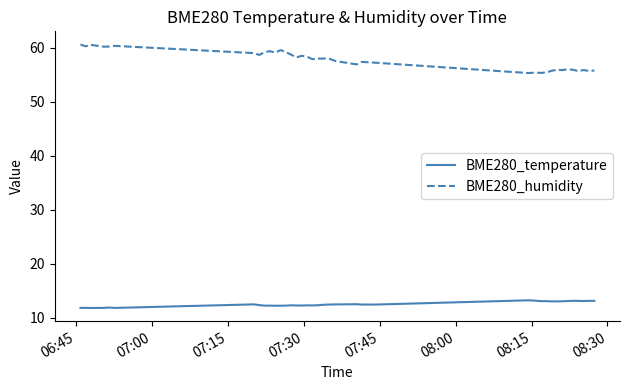

True or false: BME280_temperature and BME280_humidity cross at least once.

False